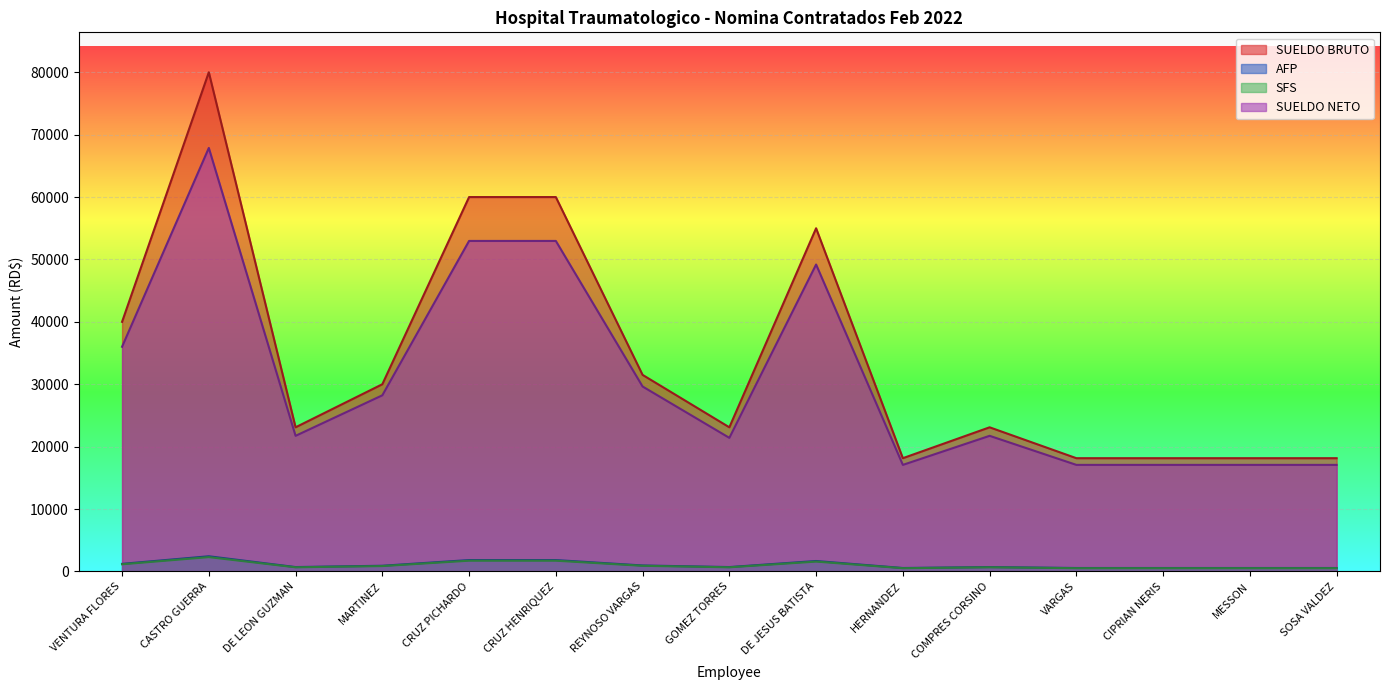

True or false: SUELDO NETO and SUELDO BRUTO intersect in this chart.

False